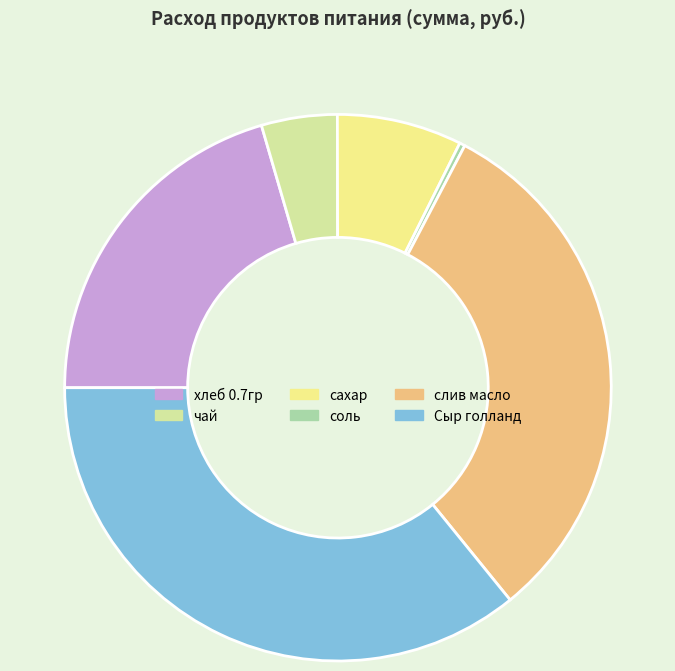

Approximately how many times larger is the value at Сыр голланд compared to хлеб 0.7гр?

1.8